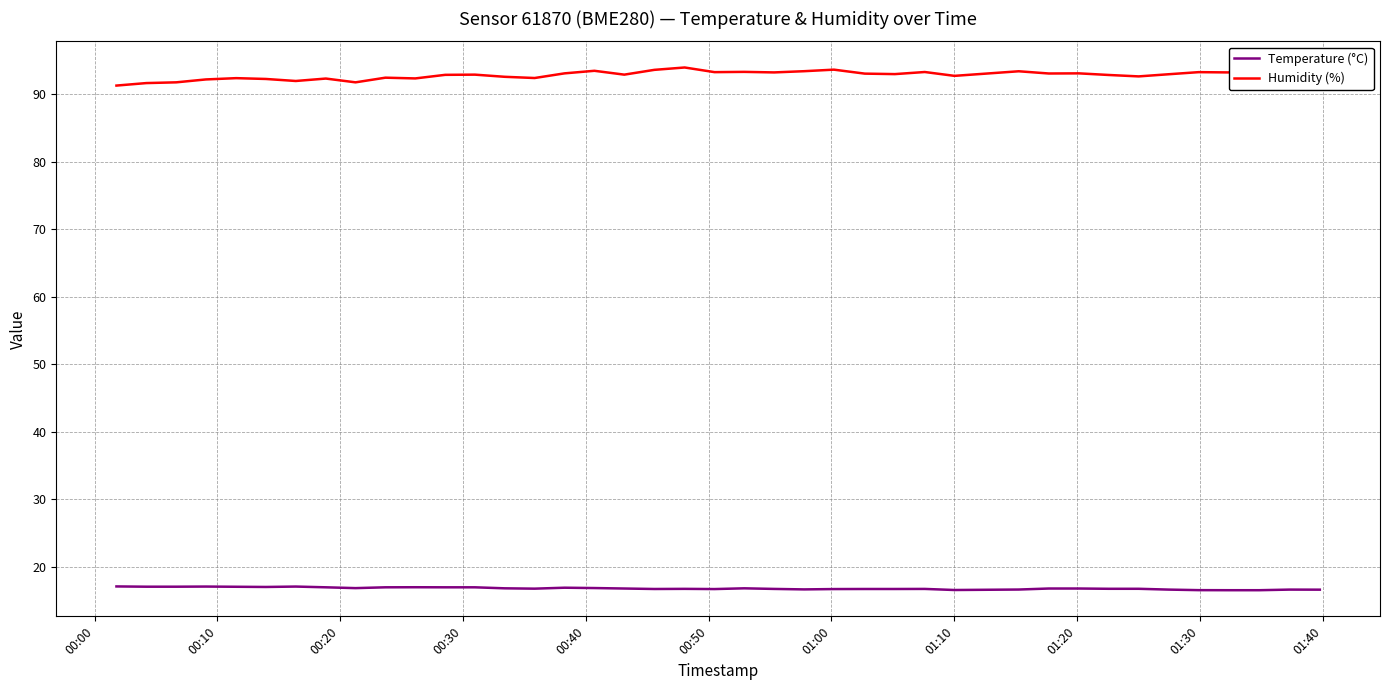

What is the average value of the Temperature (°C) series?

16.8